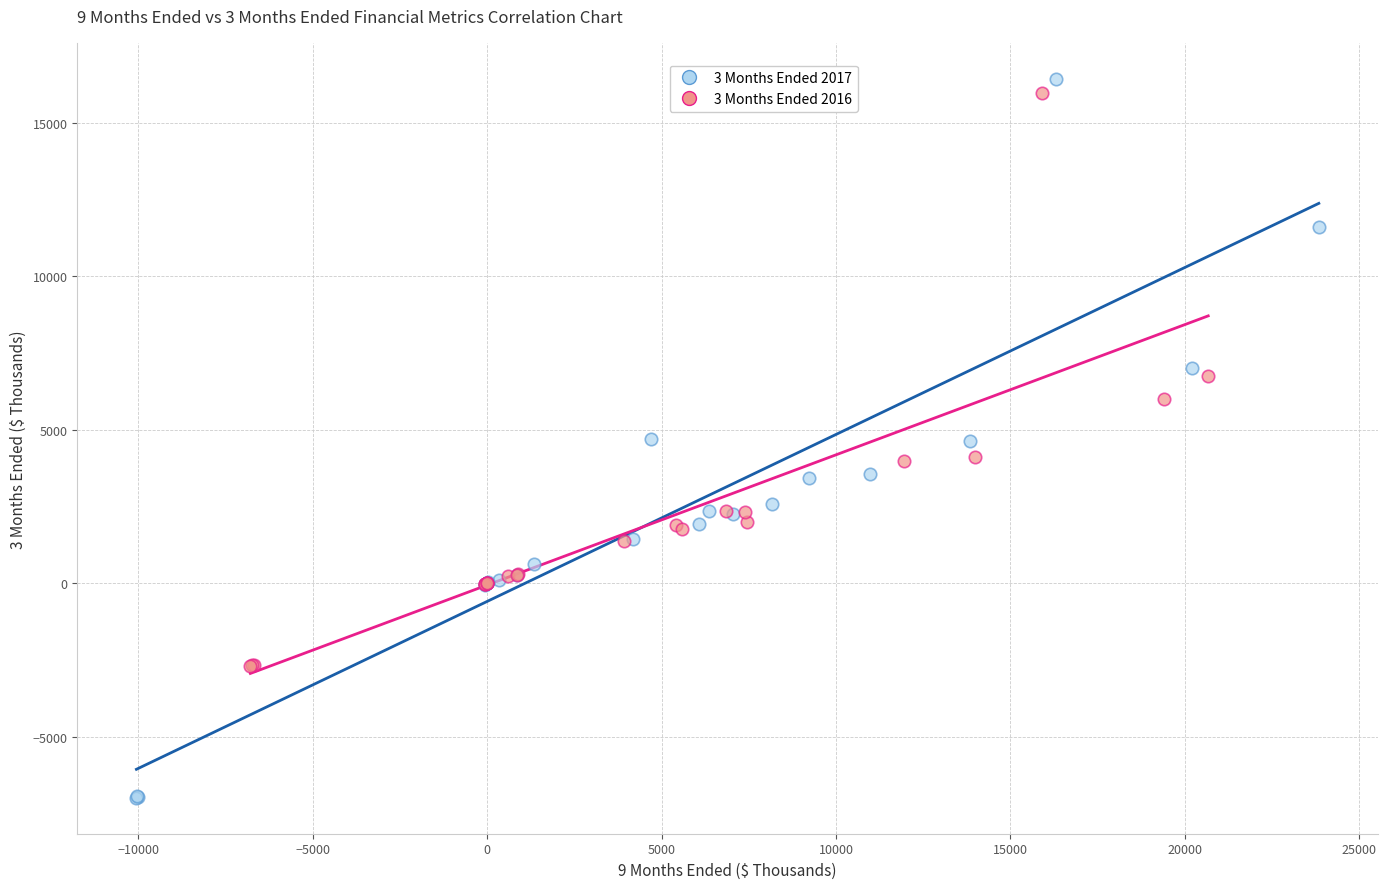

Which series contains the highest Y value?

3 Months Ended 2017